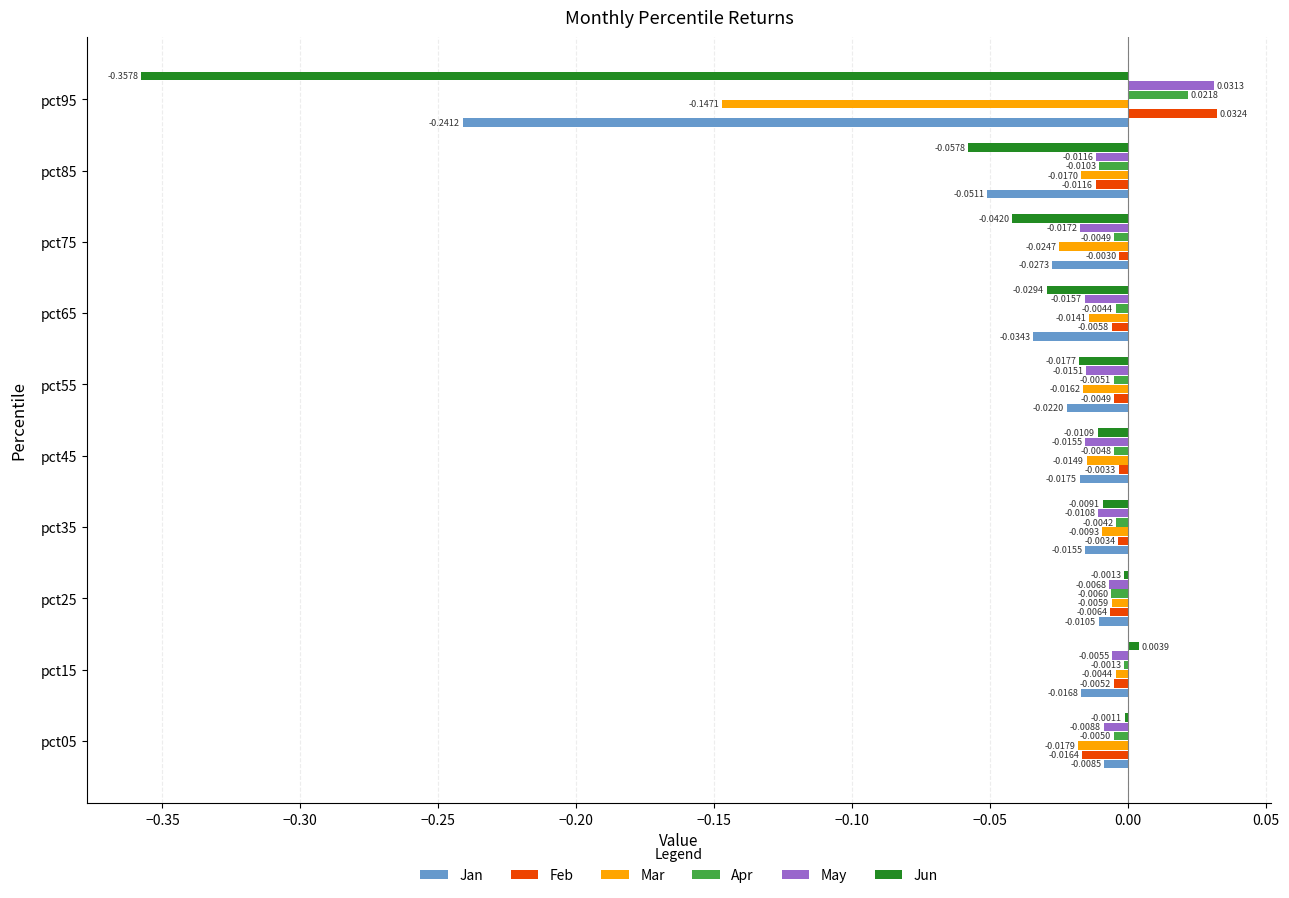

Which series changed the most between pct35 and pct45?

Mar